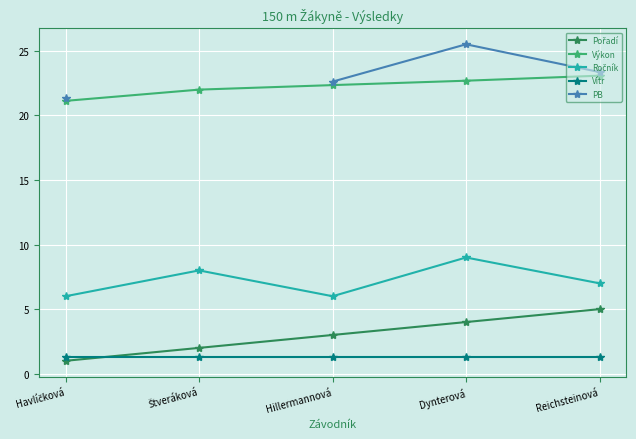

True or false: Pořadí has a value of 4.0 at Dynterová.

True